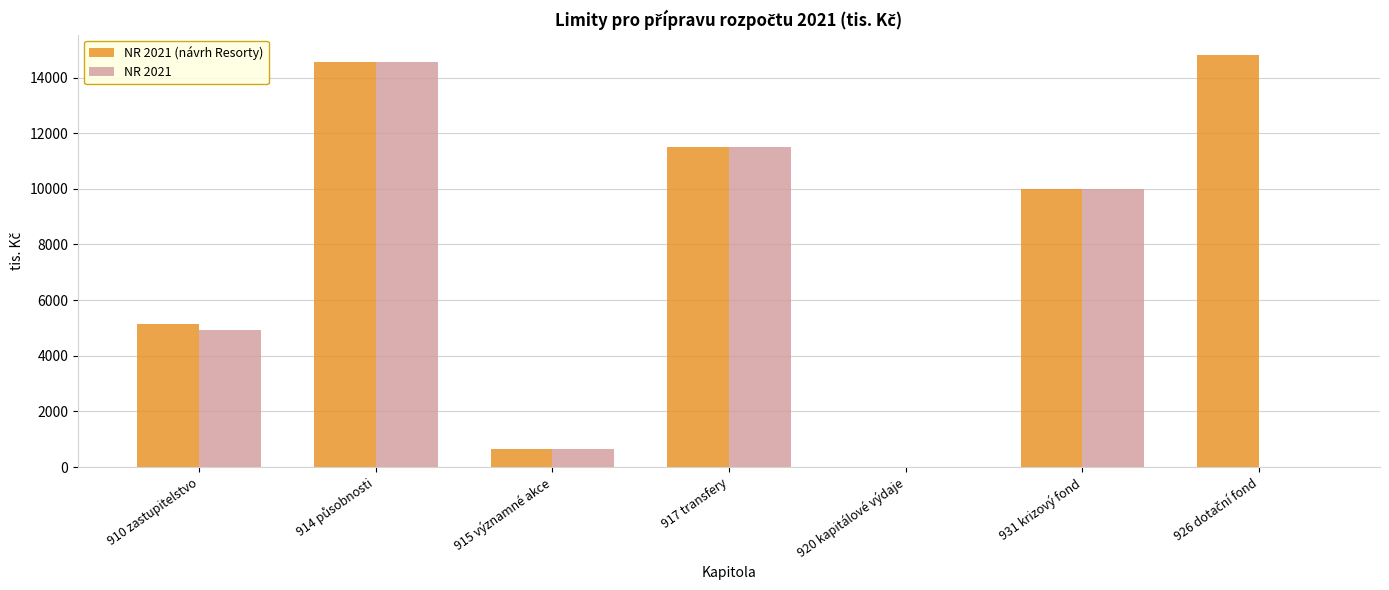

What are all the series names shown in the legend?

NR 2021 (návrh Resorty), NR 2021